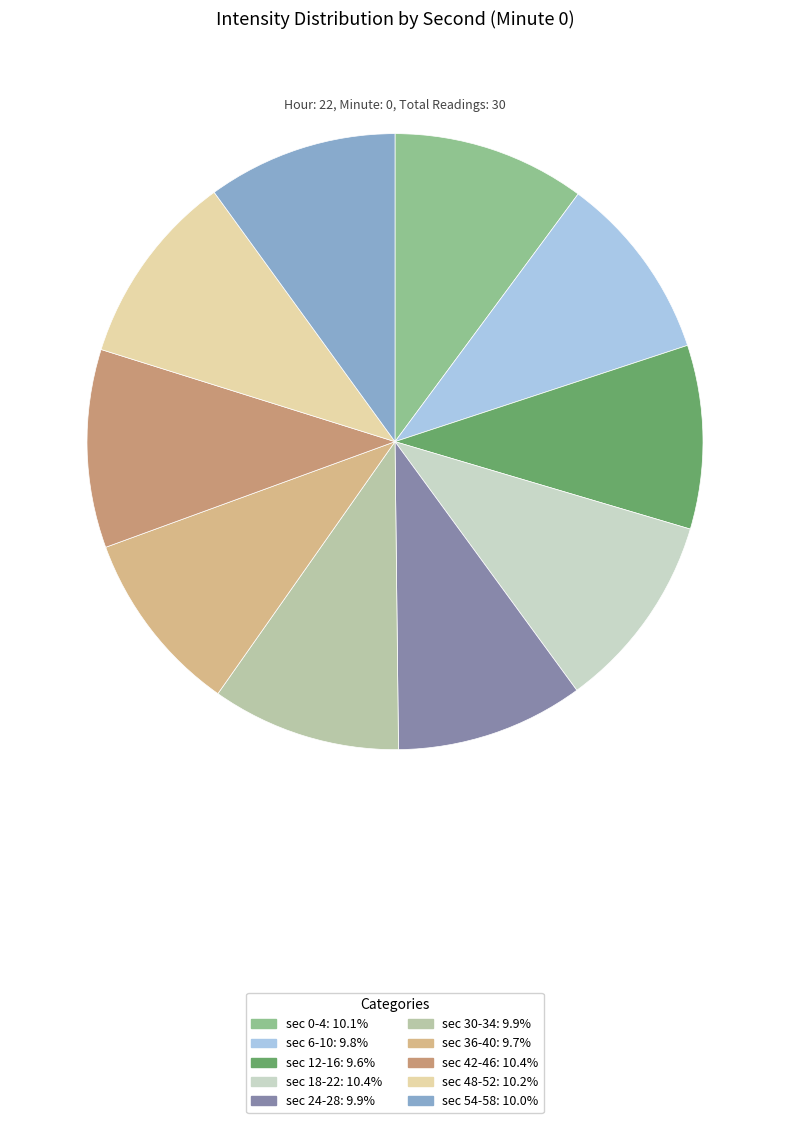

Count the number of slices in the pie.

10